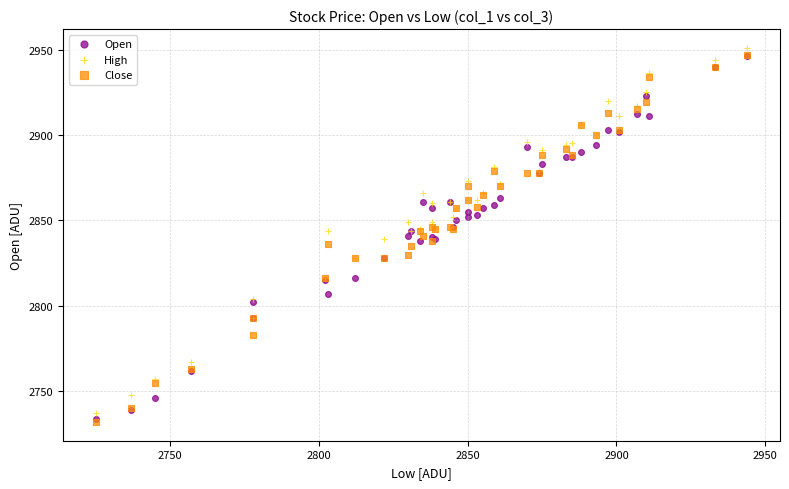

Which series has the largest Y range (max minus min)?

Close